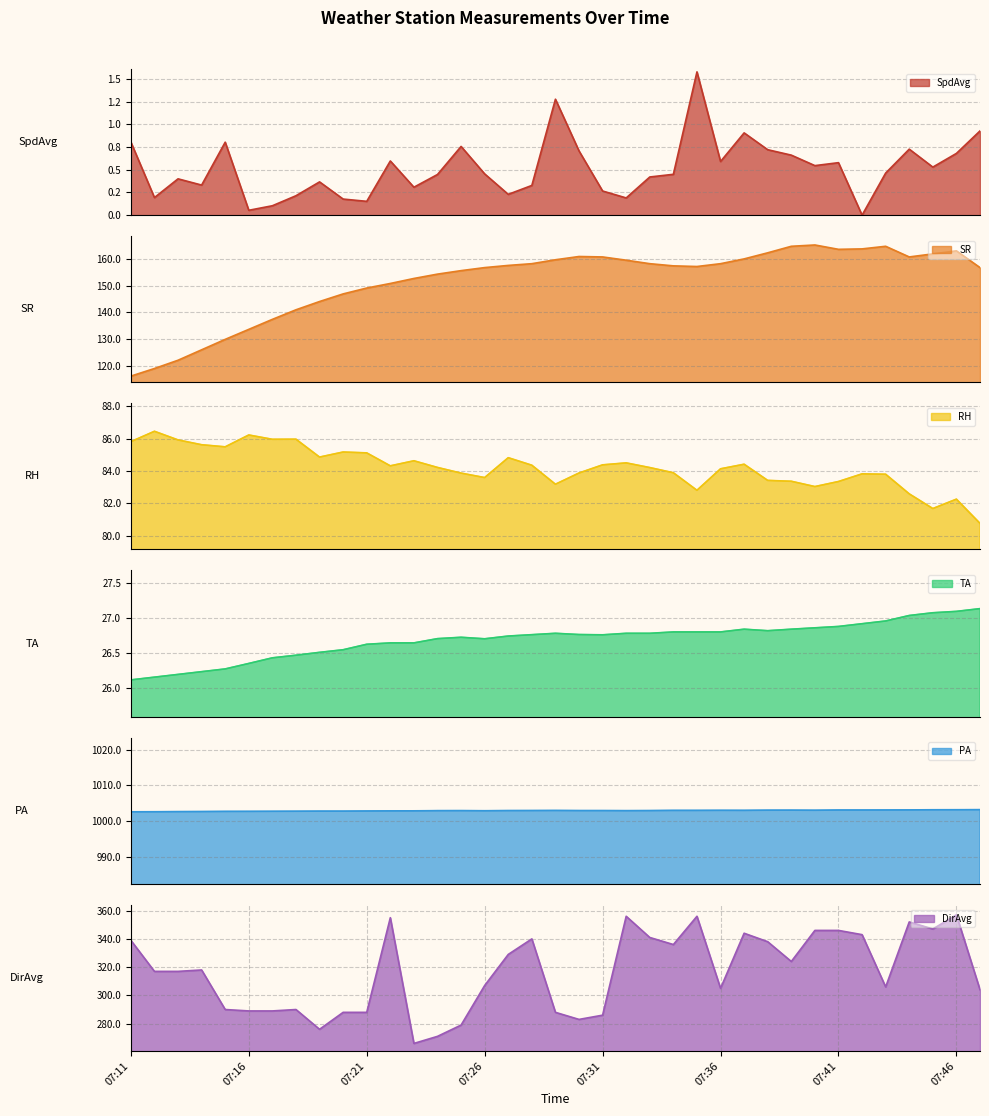

What is the spread (max minus min) of values at 07:45?

1002.7